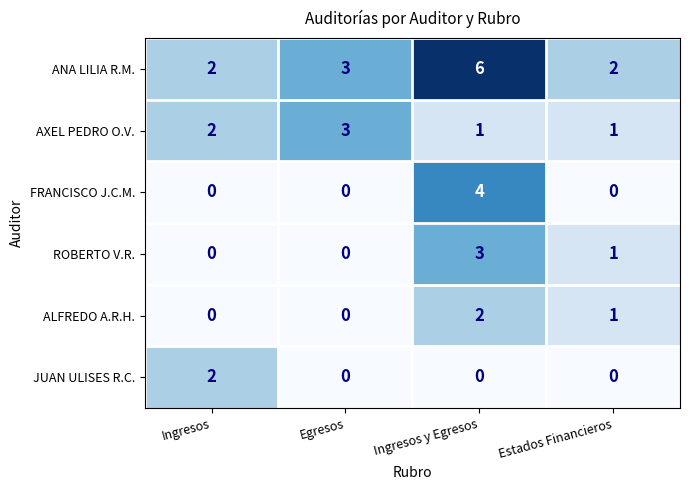

What is the difference between the highest and lowest values at Egresos?

3